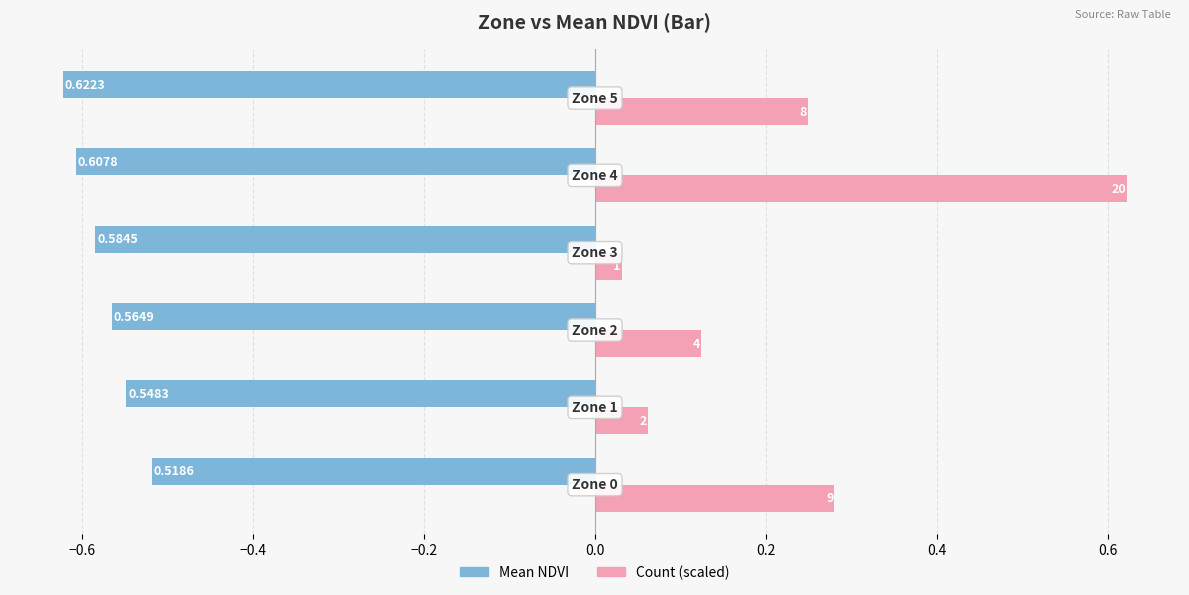

List the series in order of their peak value, lowest first.

Mean NDVI, Count (scaled)